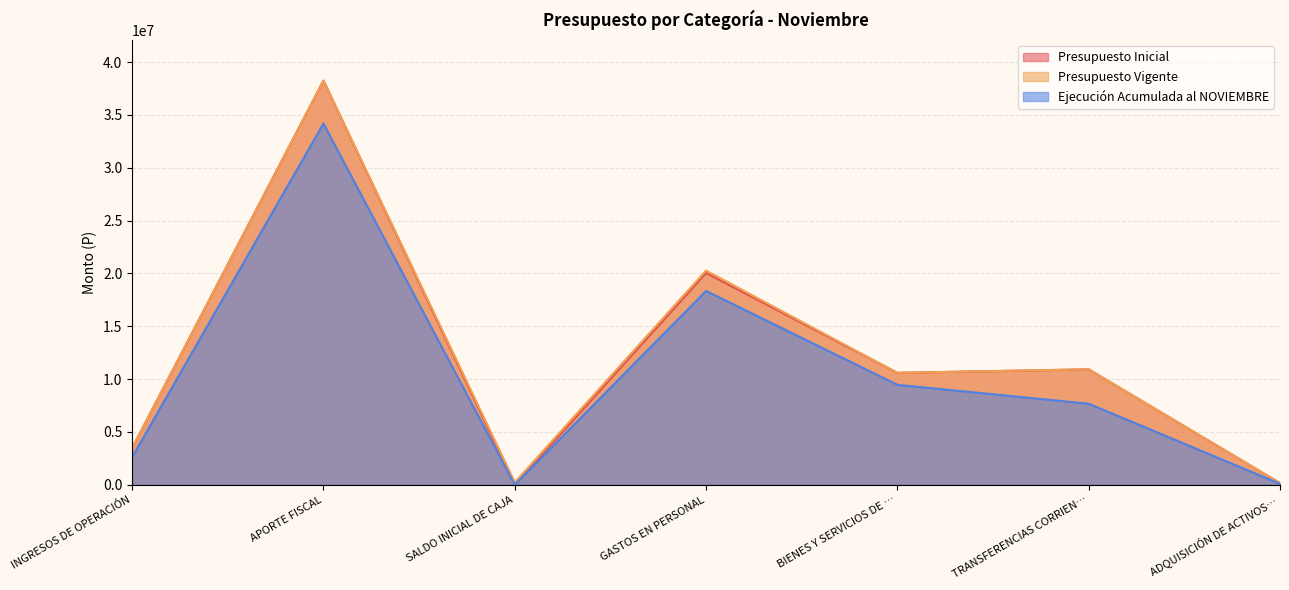

How many series are shown in this chart?

3